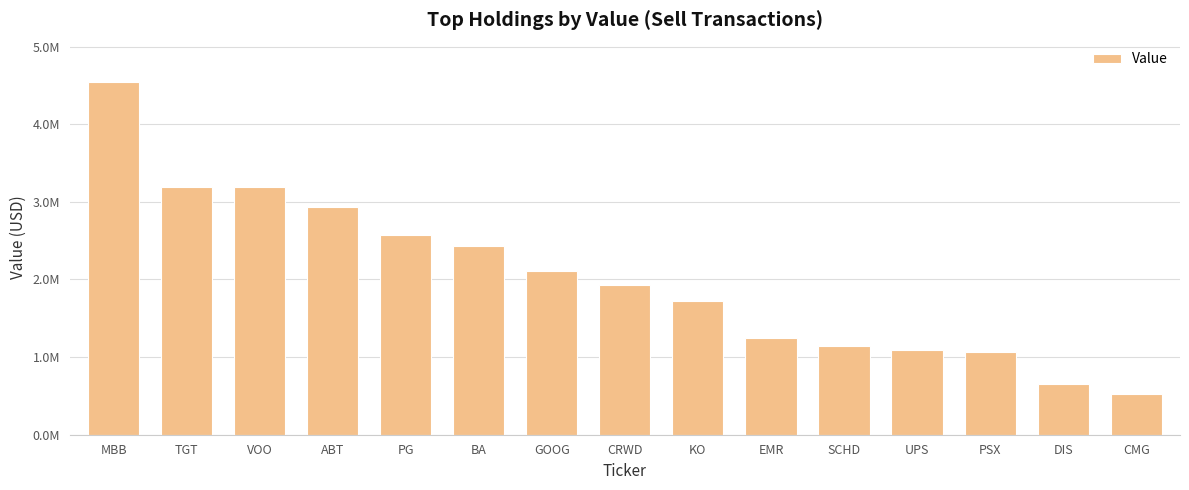

What is the sum of the values at GOOG and PSX?

3180000